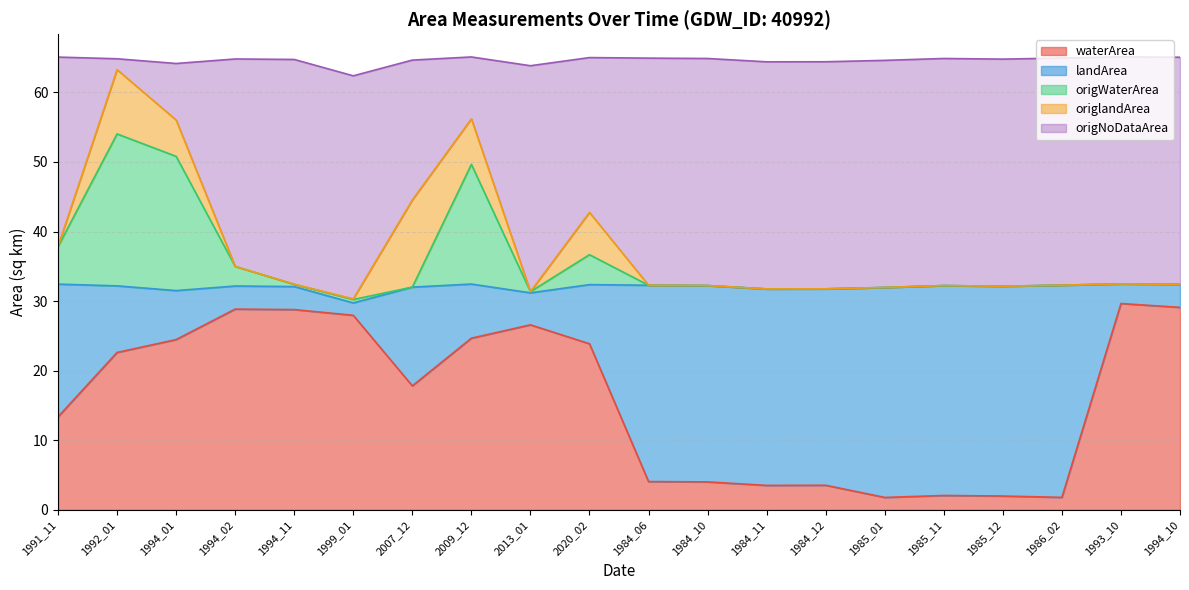

The origWaterArea series shows 31.8 at 1984_12. True or false?

True